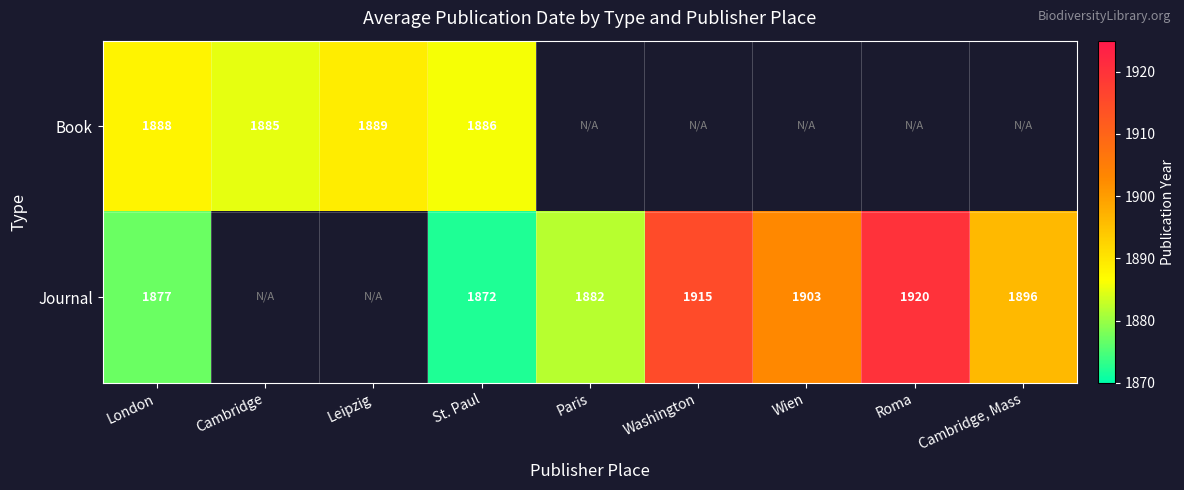

True or false: Journal has a value of 387 at St. Paul.

False